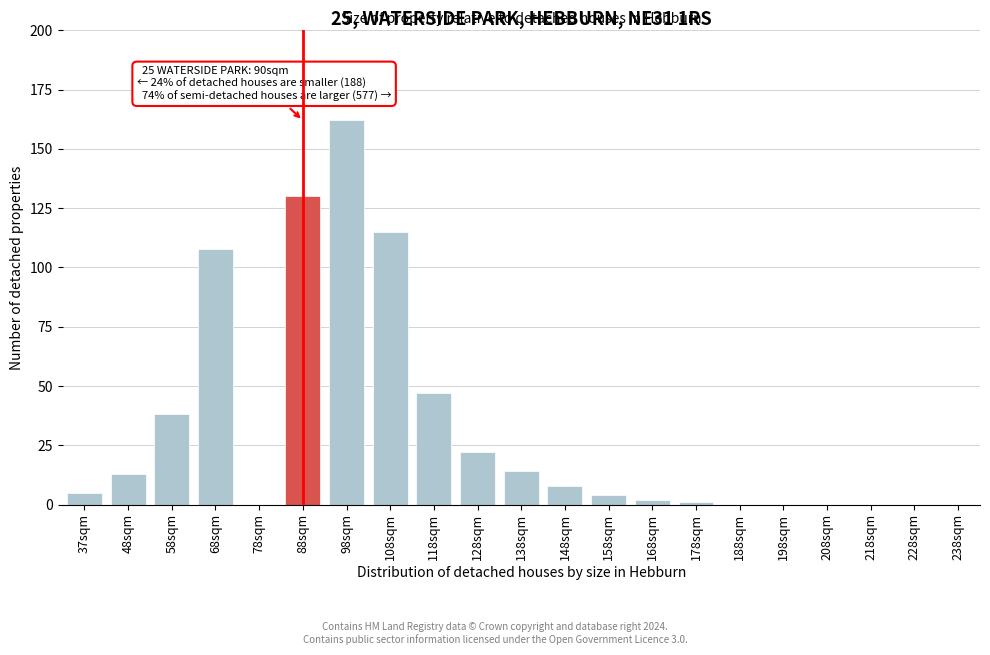

Reading left to right, extract all data points from this chart.

37sqm=5	48sqm=13	58sqm=38	68sqm=108	78sqm=0	88sqm=130	98sqm=162	108sqm=115	118sqm=47	128sqm=22	138sqm=14	148sqm=8	158sqm=4	168sqm=2	178sqm=1	188sqm=0	198sqm=0	208sqm=0	218sqm=0	228sqm=0	238sqm=0